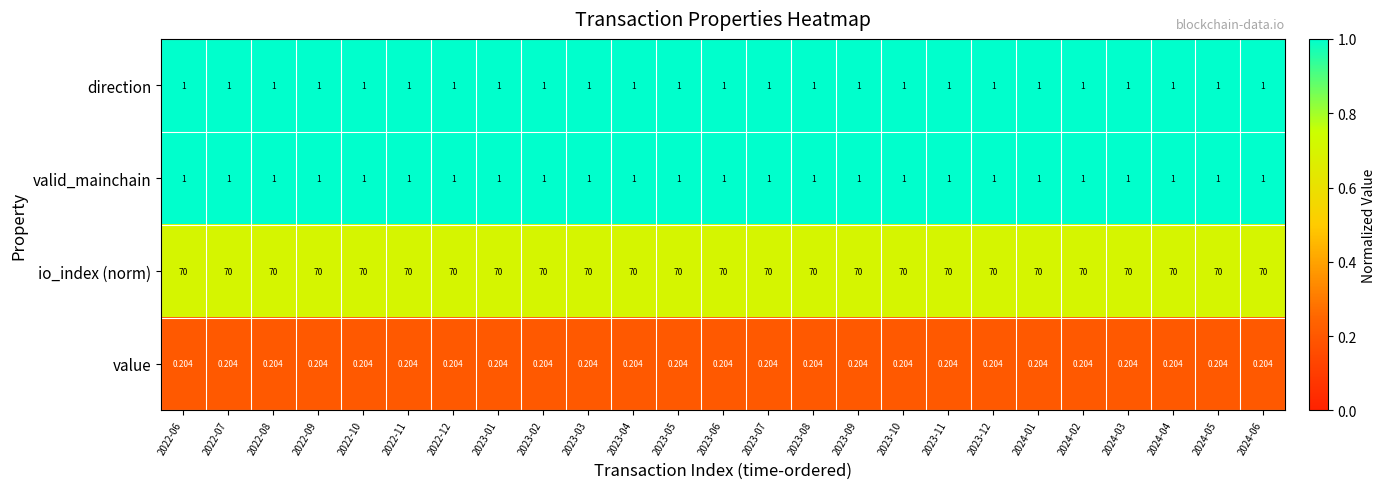

Which series has the largest total across all categories?

io_index (norm)